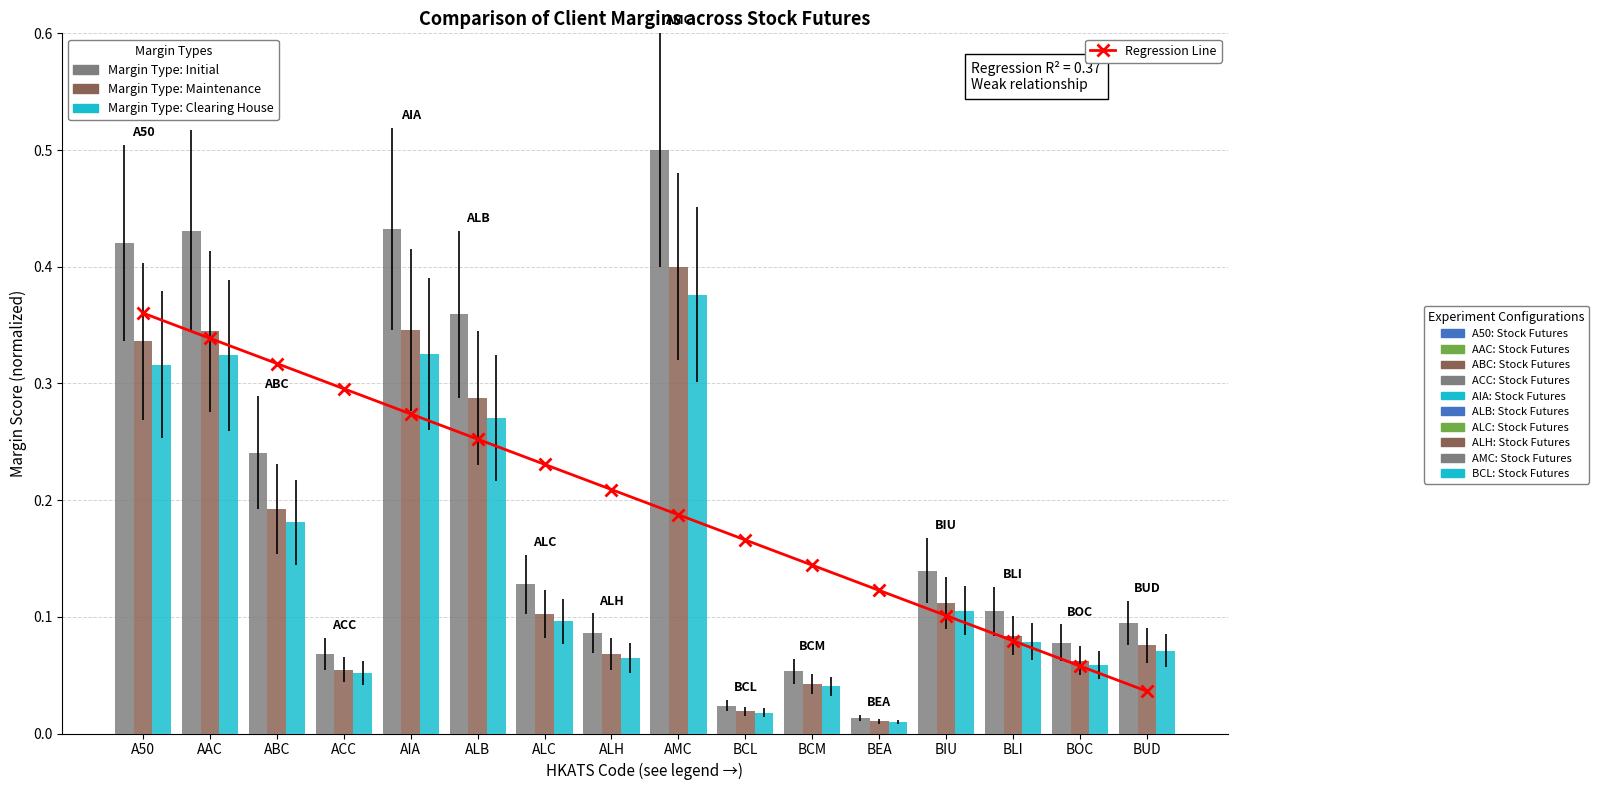

What is the difference between the maximum and minimum values in the Regression Line series?

0.3